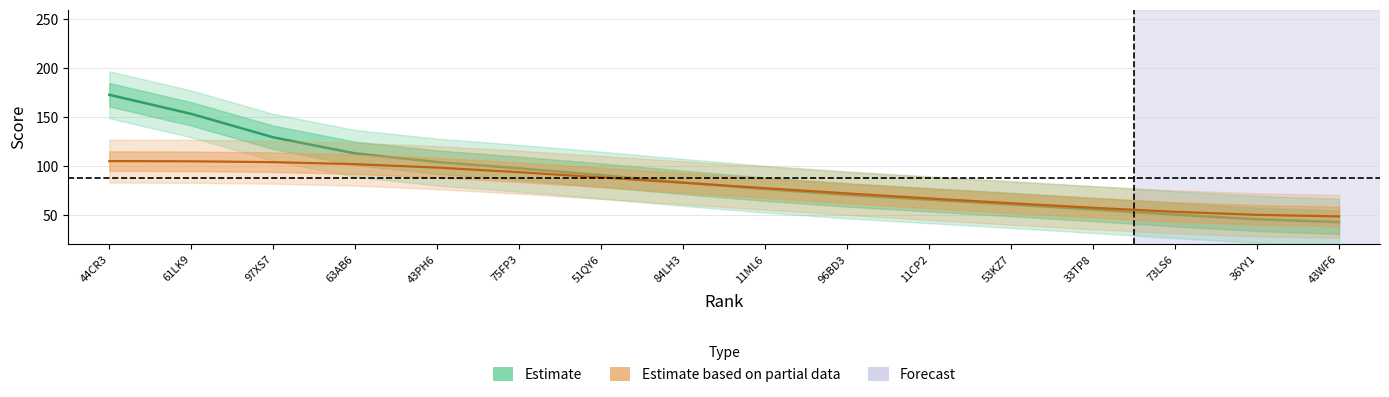

True or false: Estimate based on partial data has a value of 165.2 at 63AB6.

False